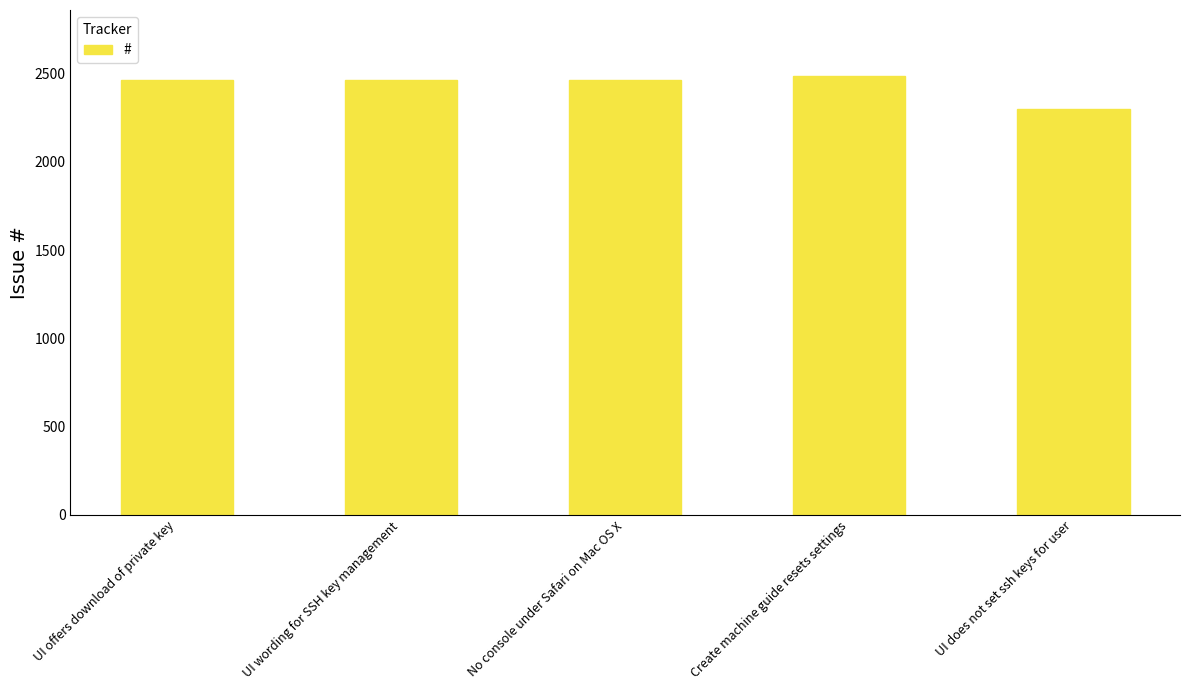

What is the minimum value shown in the chart?

2297